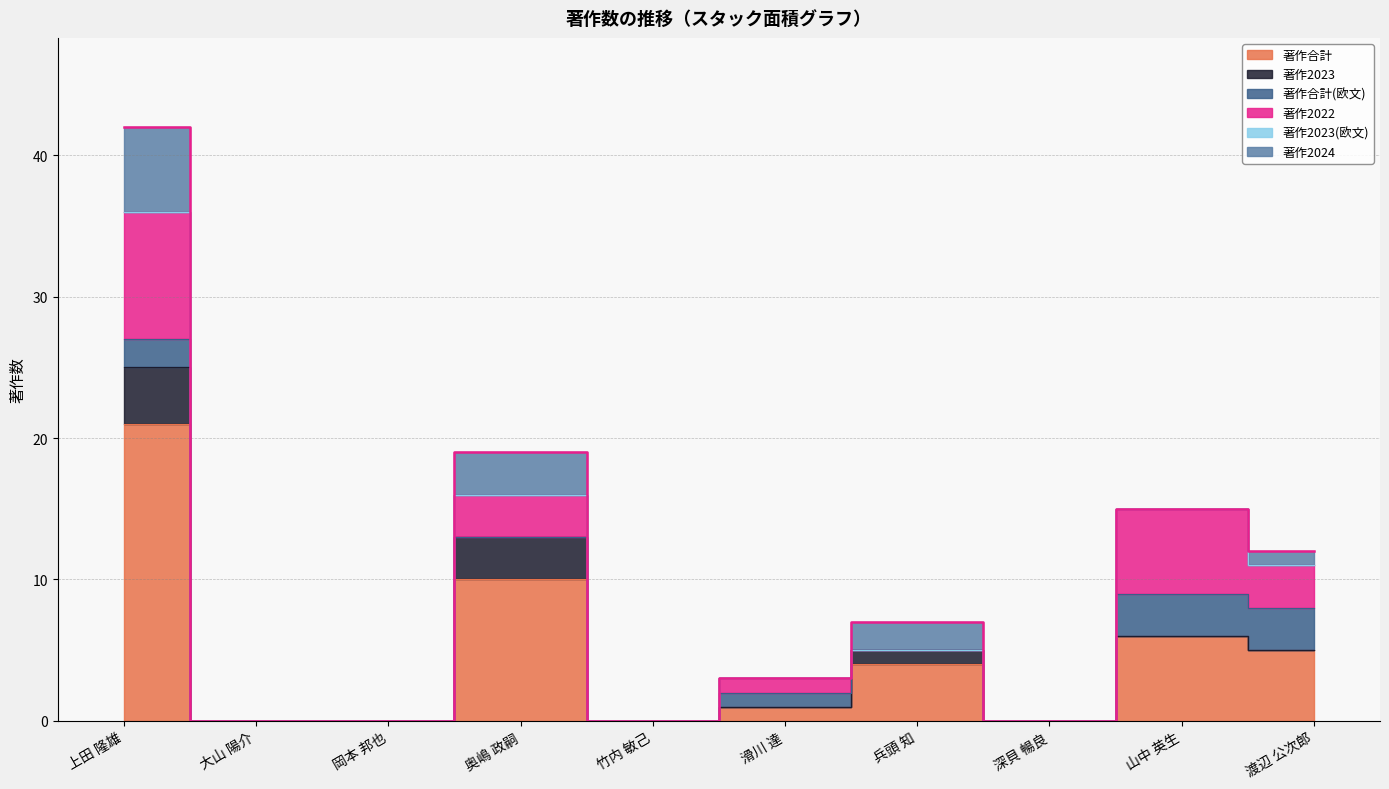

Between 滑川 達 and 竹内 敏己, which is larger?

滑川 達